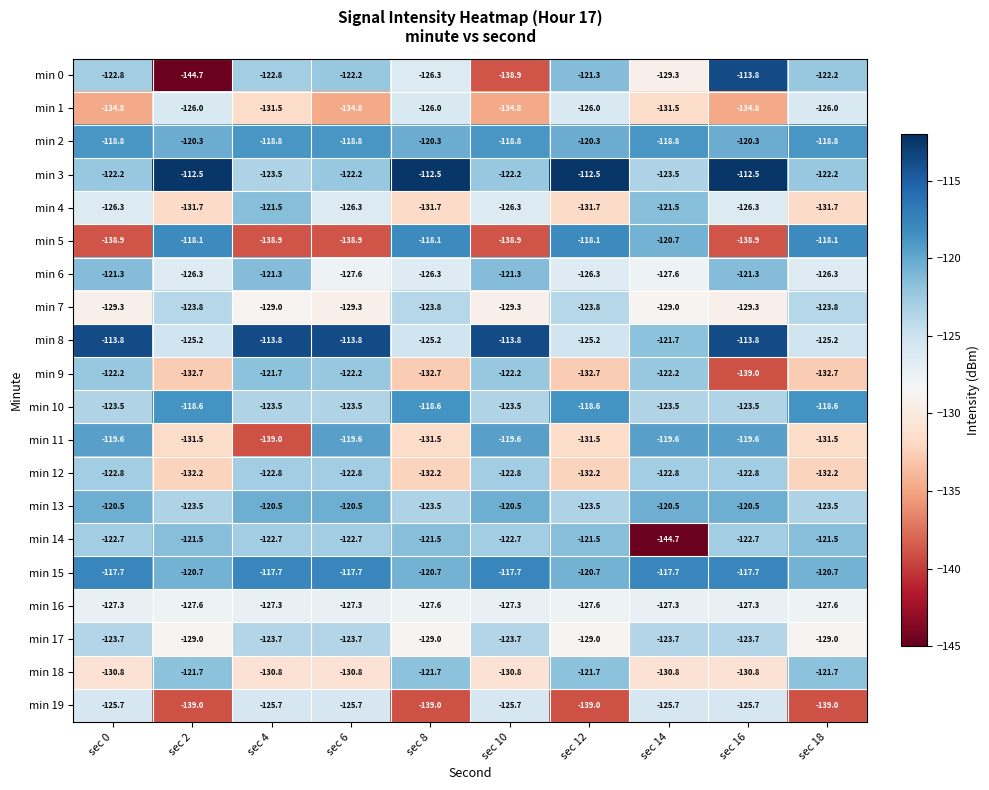

Which series has the widest spread of values?

min 0